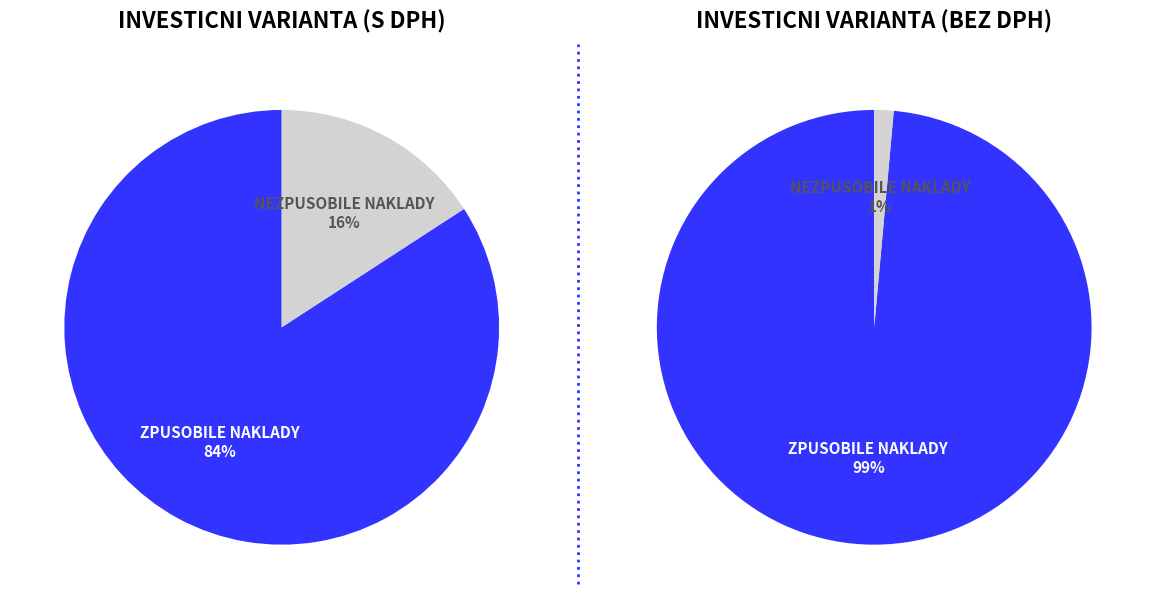

How many segments does this pie chart have?

2